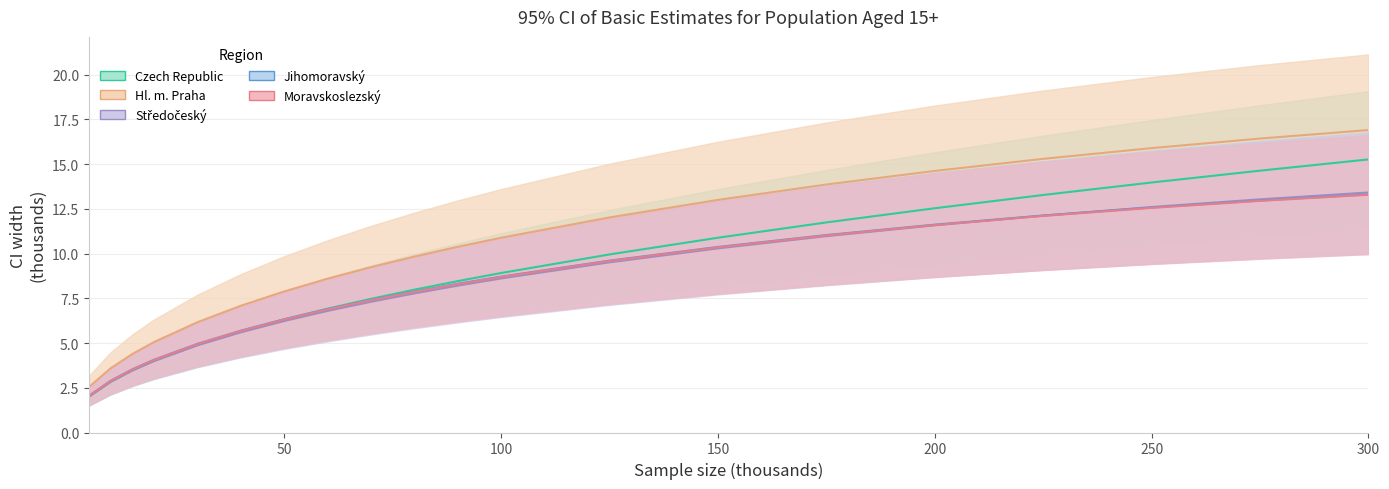

What is the difference between the maximum and minimum values in the Jihomoravský series?

11.3